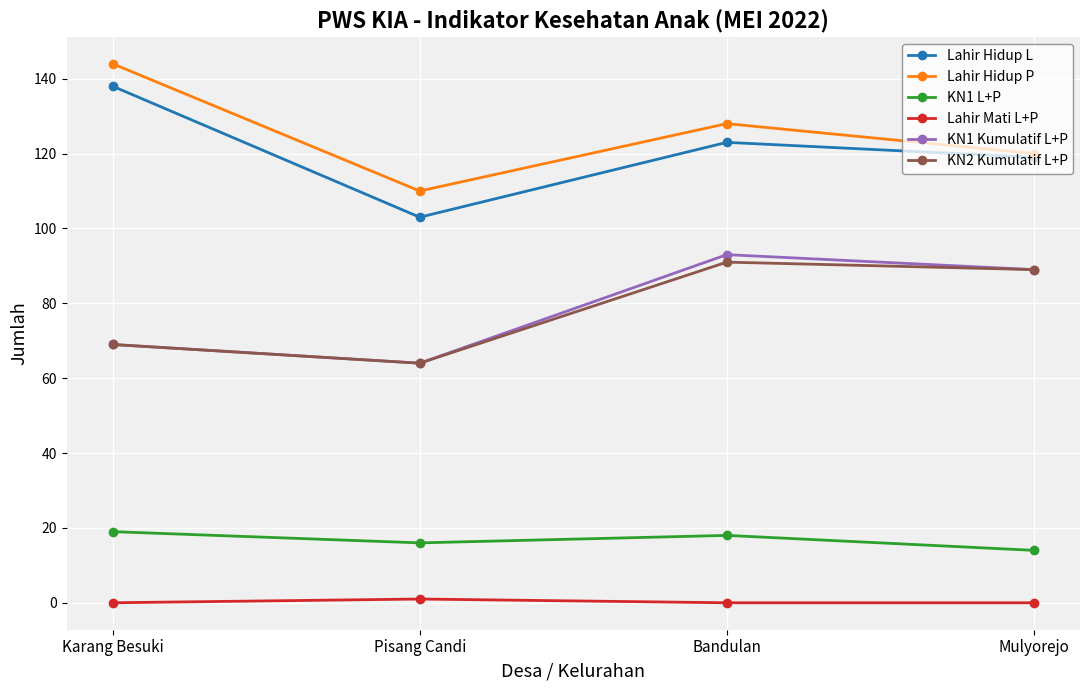

True or false: Lahir Hidup P and KN1 Kumulatif L+P intersect in this chart.

False